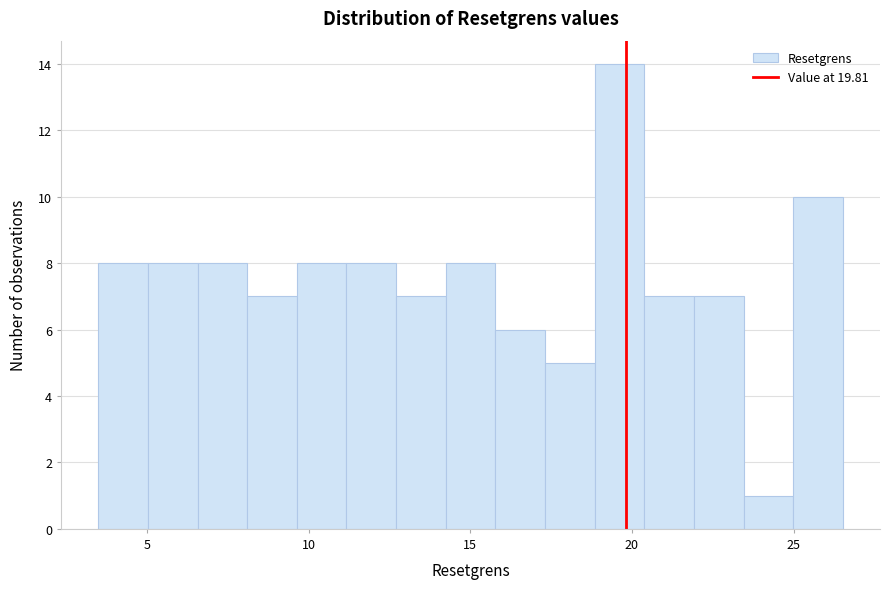

Around what value on the x-axis is the tallest bar? Give the approximate position of its centre, as read against the axis.

19.5